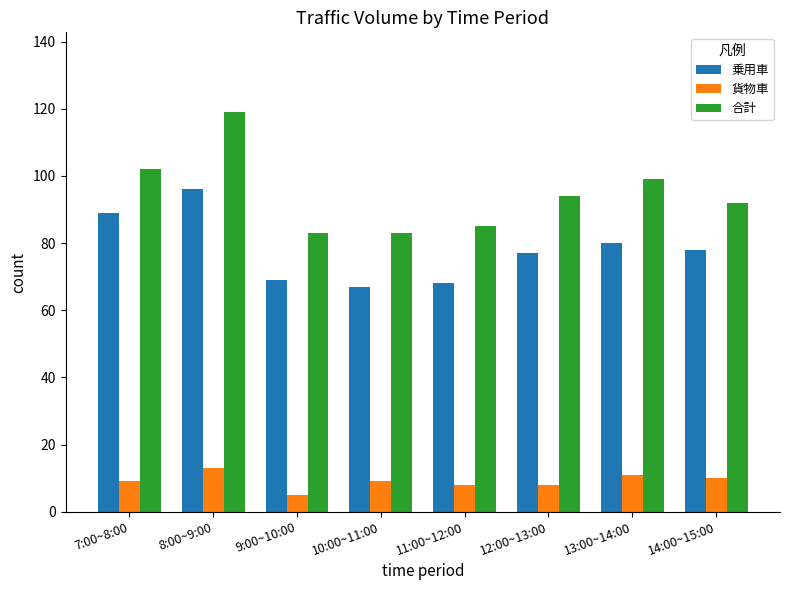

Reading right to left, what are all the values shown in this chart?

乗用車: 14:00~15:00=78	13:00~14:00=80	12:00~13:00=77	11:00~12:00=68	10:00~11:00=67	9:00~10:00=69	8:00~9:00=96	7:00~8:00=89
貨物車: 14:00~15:00=10	13:00~14:00=11	12:00~13:00=8	11:00~12:00=8	10:00~11:00=9	9:00~10:00=5	8:00~9:00=13	7:00~8:00=9
合計: 14:00~15:00=92	13:00~14:00=99	12:00~13:00=94	11:00~12:00=85	10:00~11:00=83	9:00~10:00=83	8:00~9:00=119	7:00~8:00=102